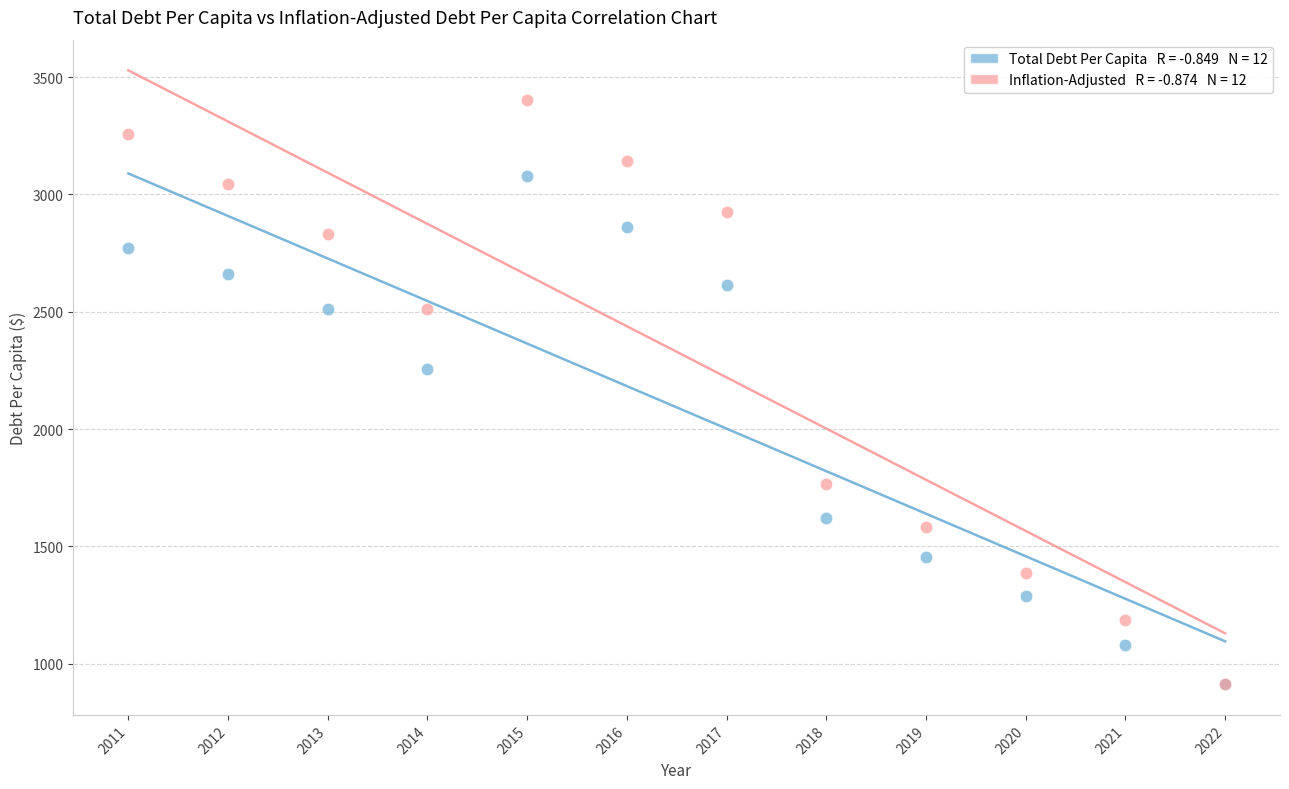

Across all series, what Y value is closest to 2157?

2254.7